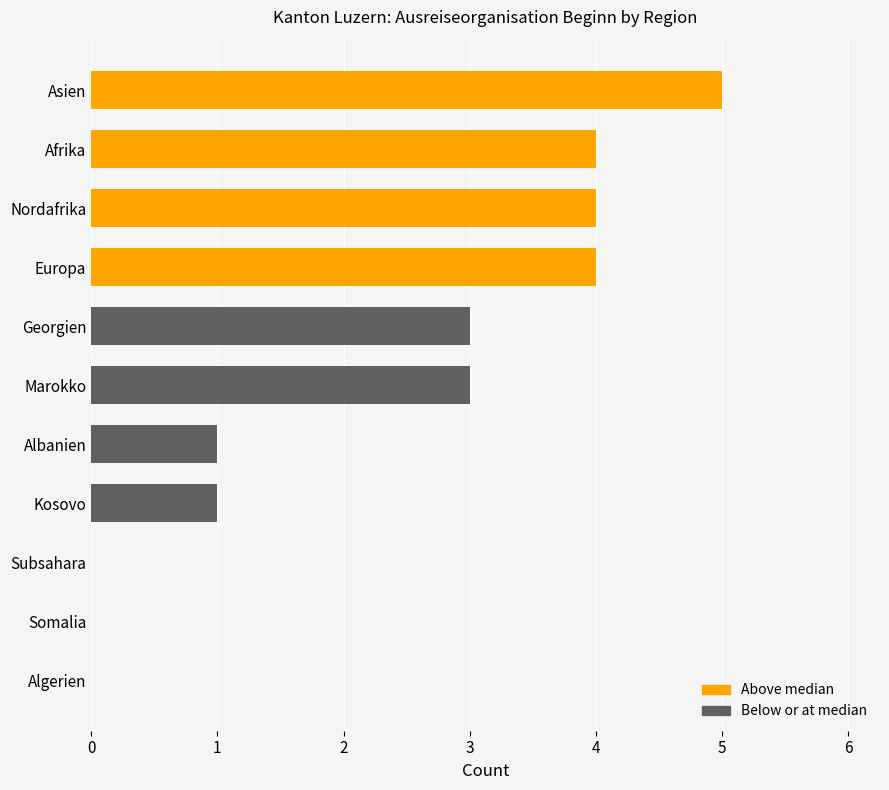

Between Albanien and Asien, which is larger?

Asien